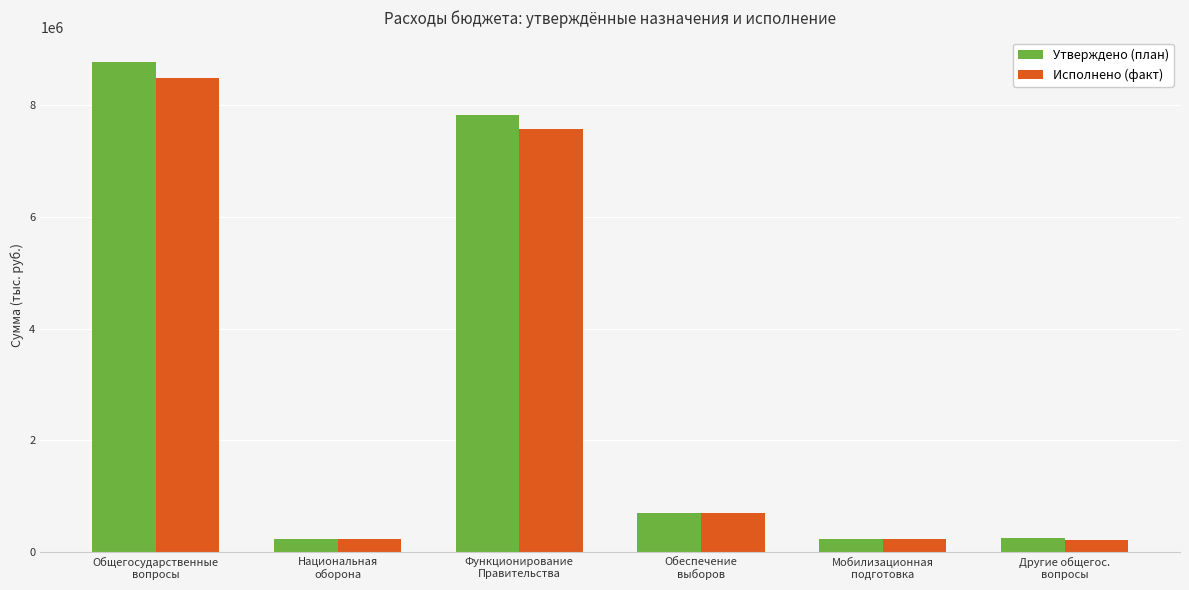

What is the minimum value for Утверждено (план)?

240200.0